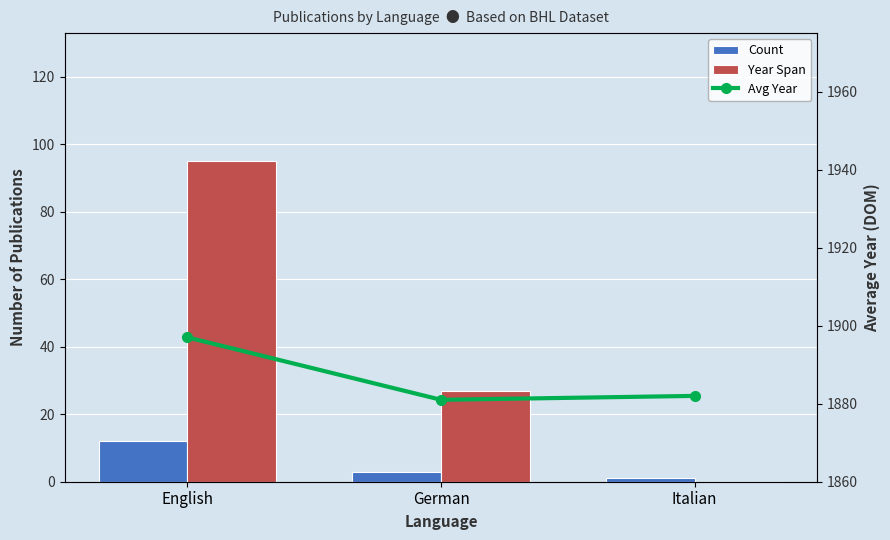

What is the value of the Avg Year bar at the 2nd from the left?

1881